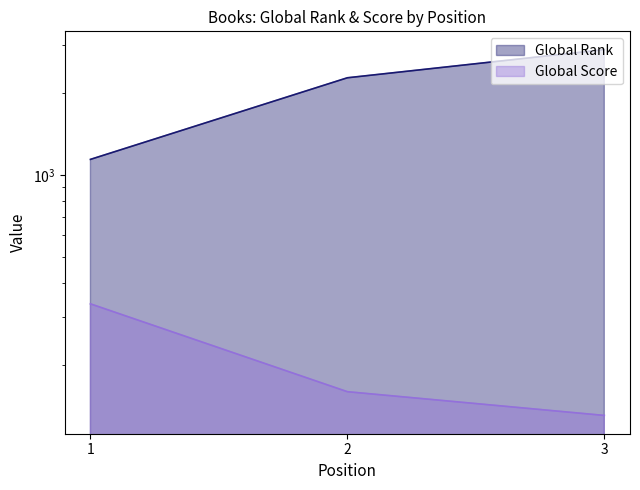

Which series has the largest range (max minus min)?

Global Rank